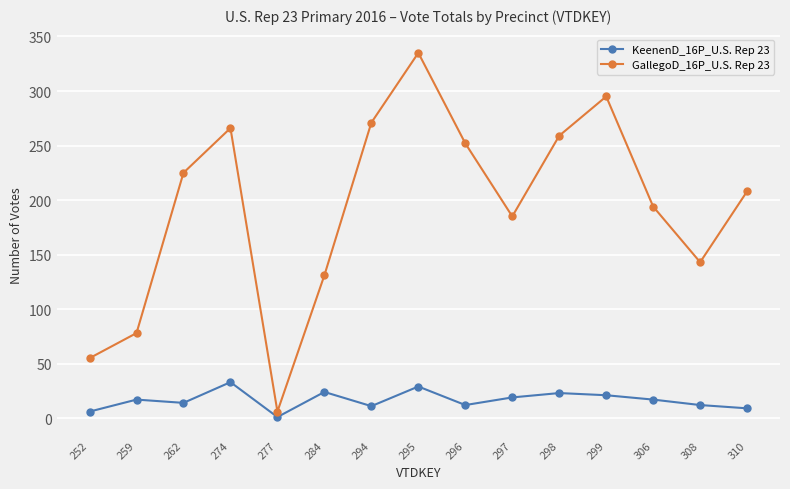

Rank the series by their maximum value, from highest to lowest.

GallegoD_16P_U.S. Rep 23, KeenenD_16P_U.S. Rep 23